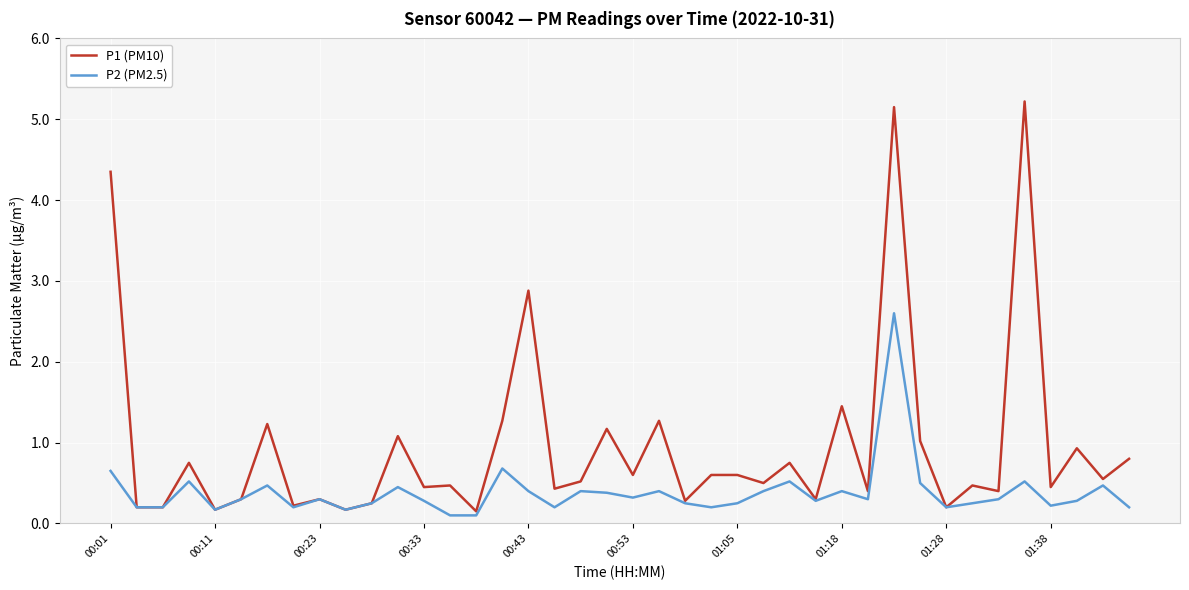

At how many categories does at least one series exceed 0?

40